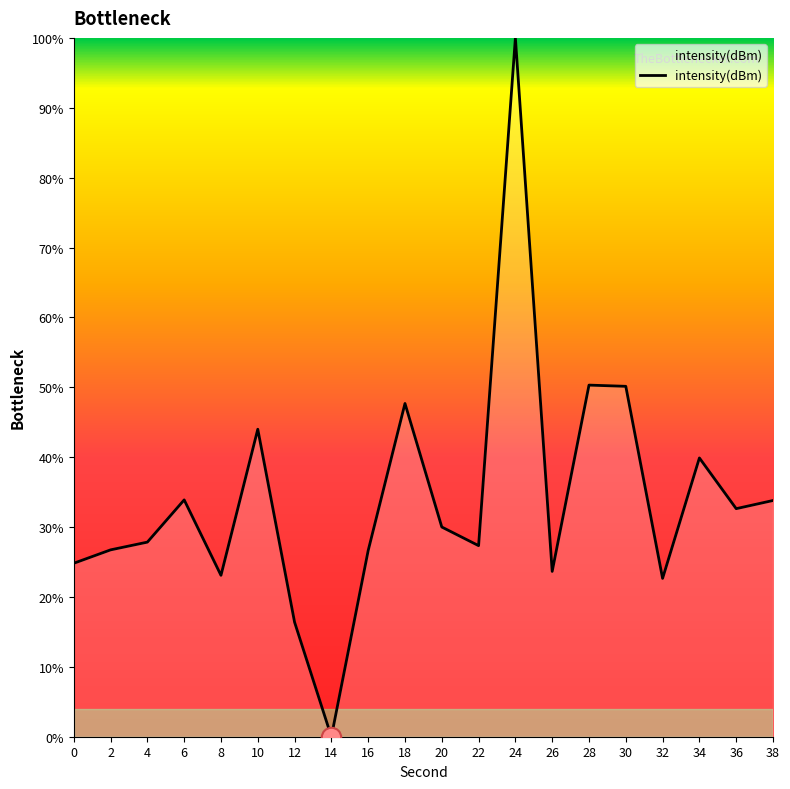

What is the greatest value displayed?

100.0